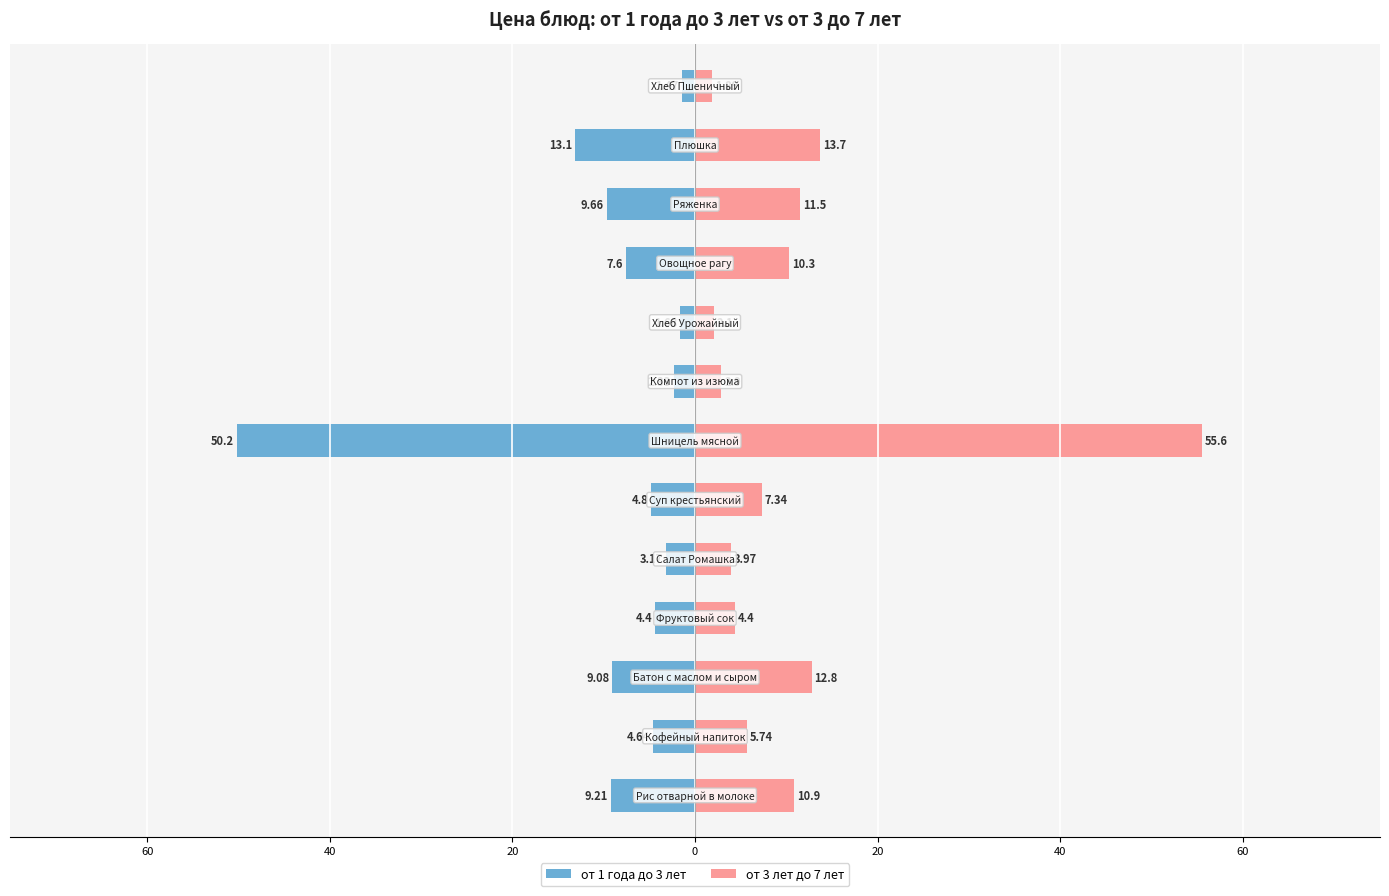

What are all the series names shown in the legend?

от 1 года до 3 лет, от 3 лет до 7 лет